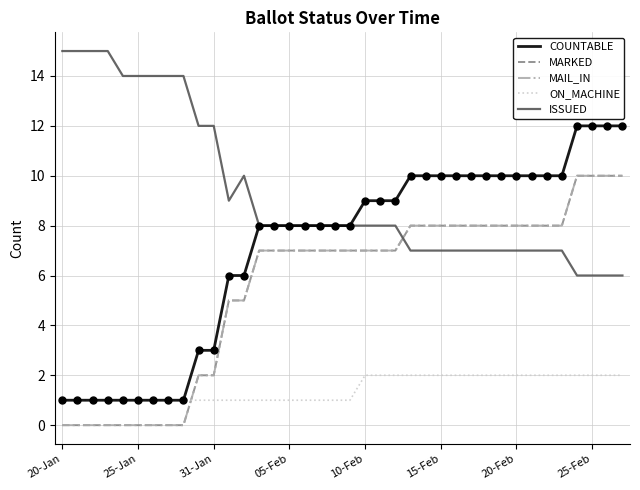

Is this an area chart (filled region under the line)?

No